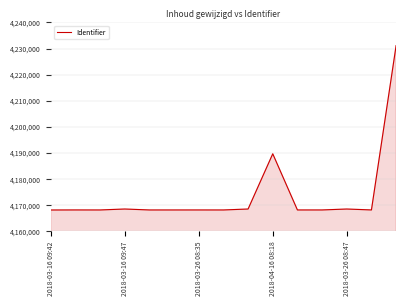

What is the difference between the maximum and minimum values?

62935